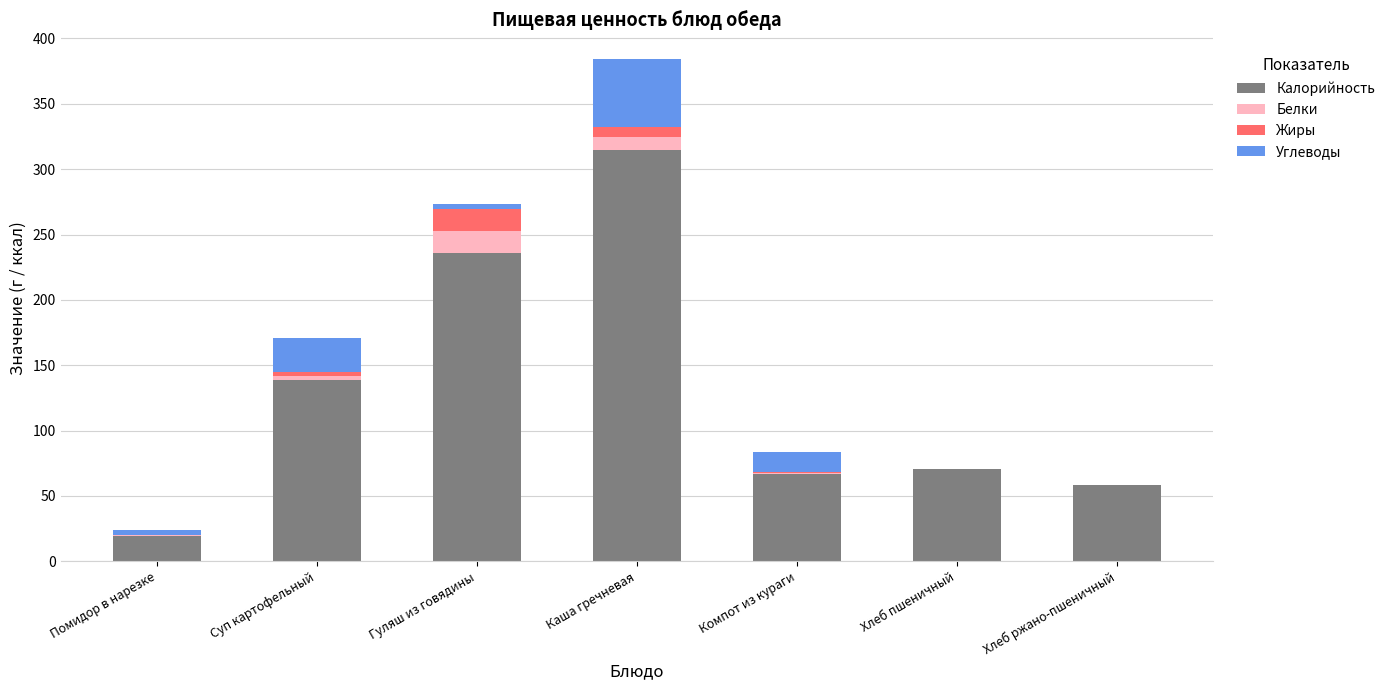

How many categories are shown in the chart?

7